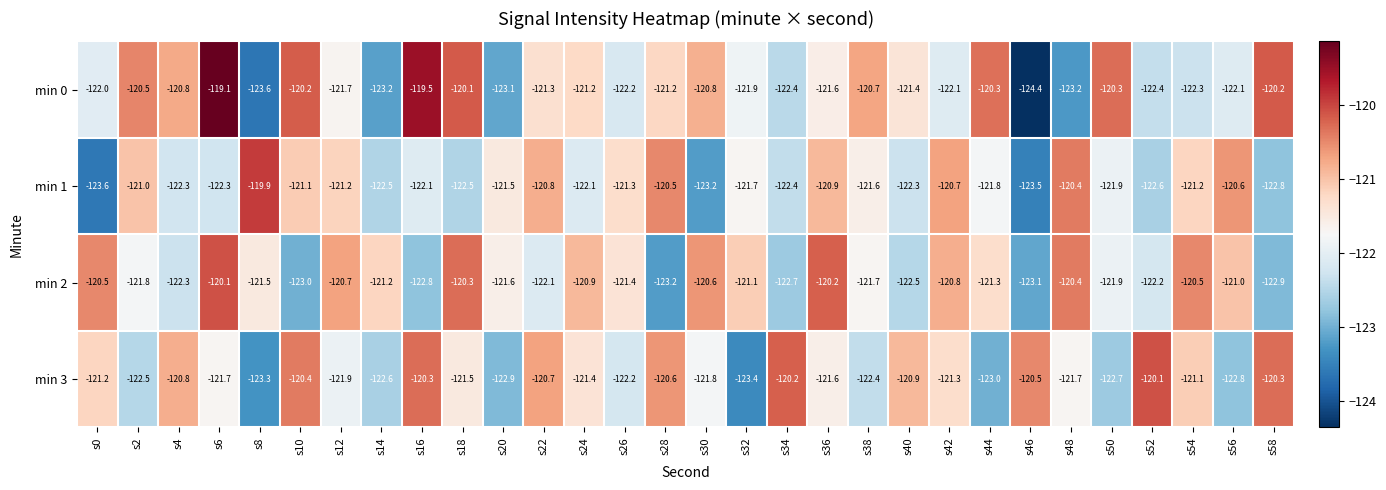

The value of min 2 at s42 is -120.8. True or false?

True